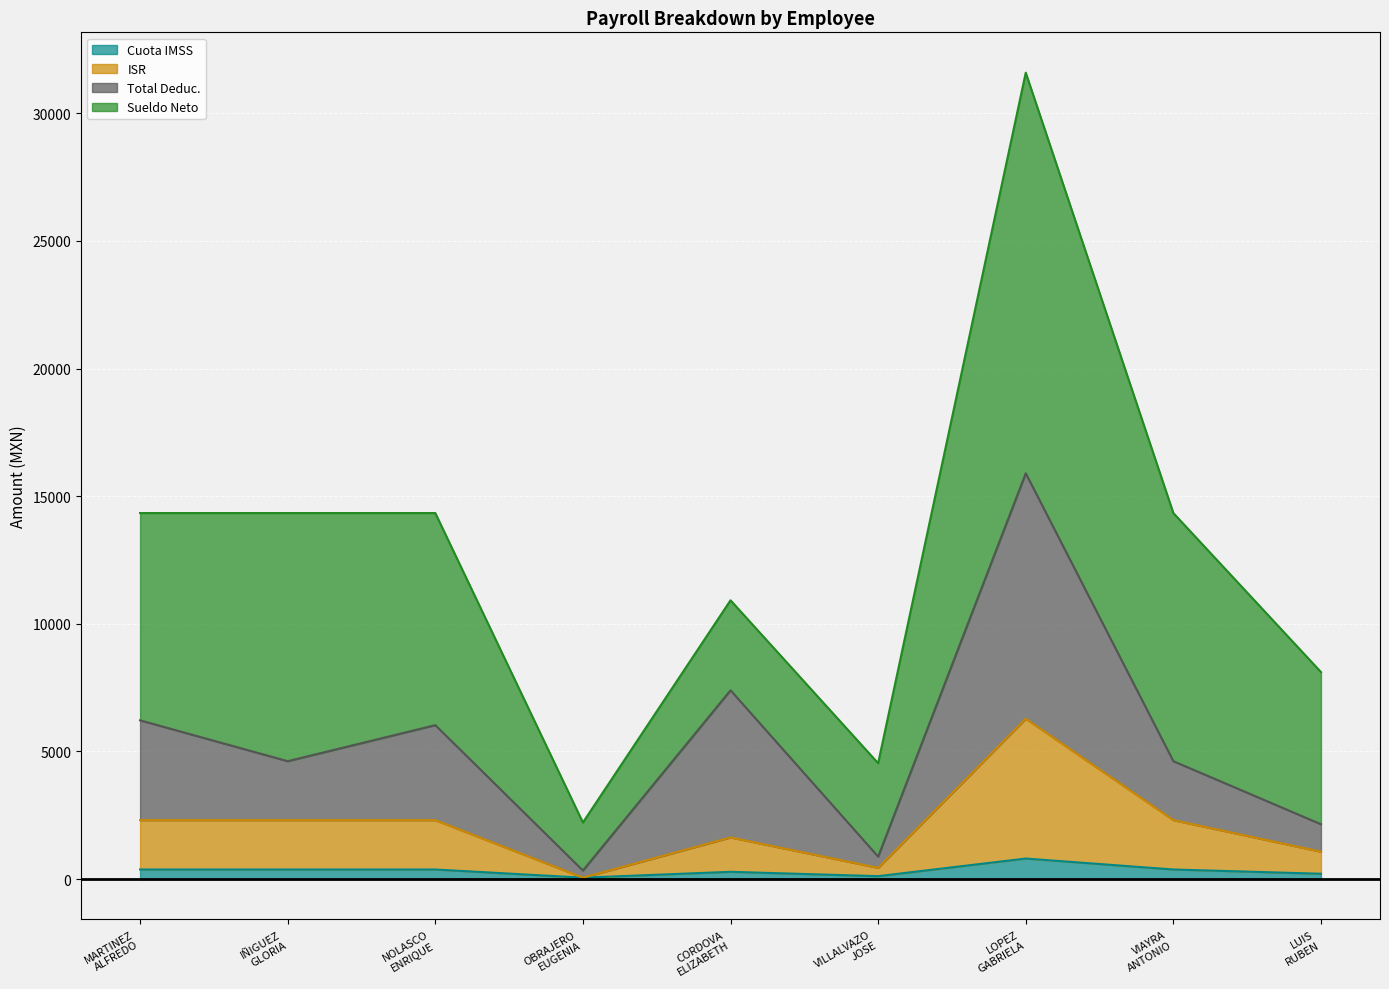

What is the highest value of the Cuota IMSS series?

806.5